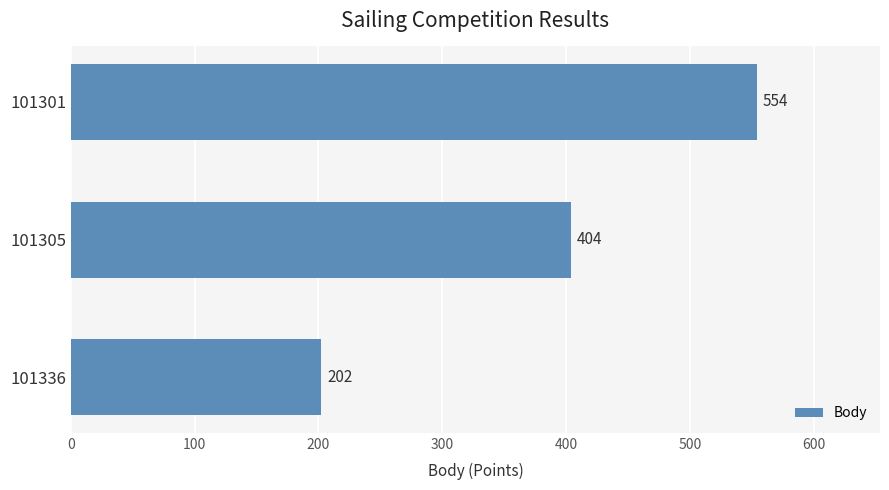

How many bars are there in total?

3